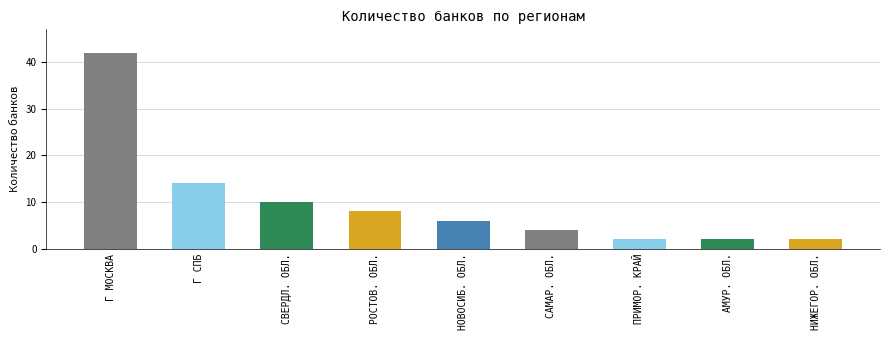

What is the difference between the maximum and second lowest values?

40